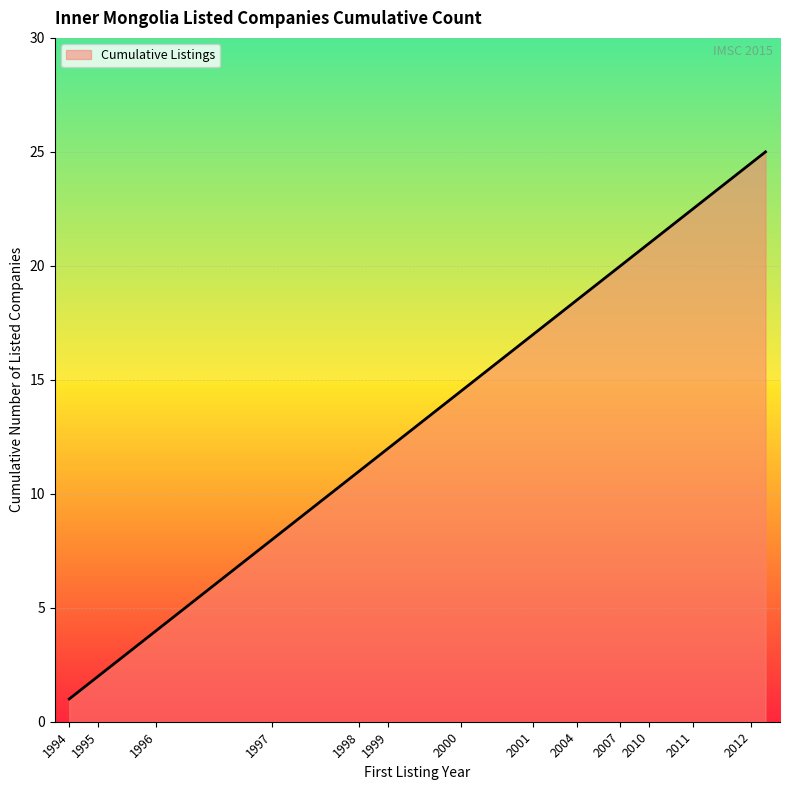

What is the greatest value displayed?

25